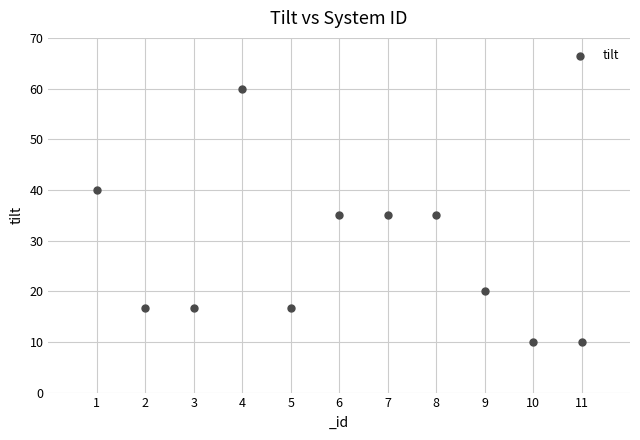

What is the range of X values (max minus min)?

10.0